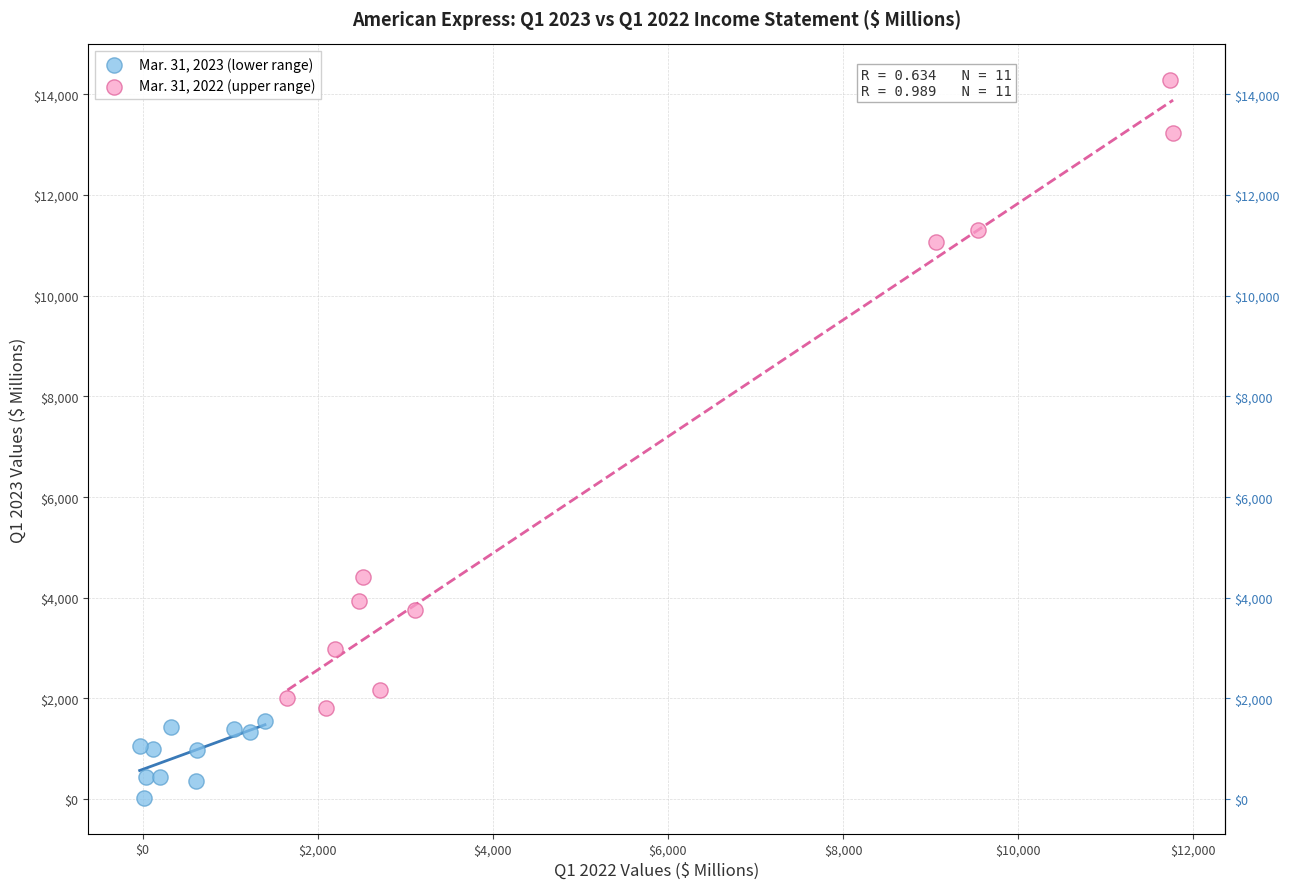

Which series has the largest Y range (max minus min)?

Mar. 31, 2022 (upper range)